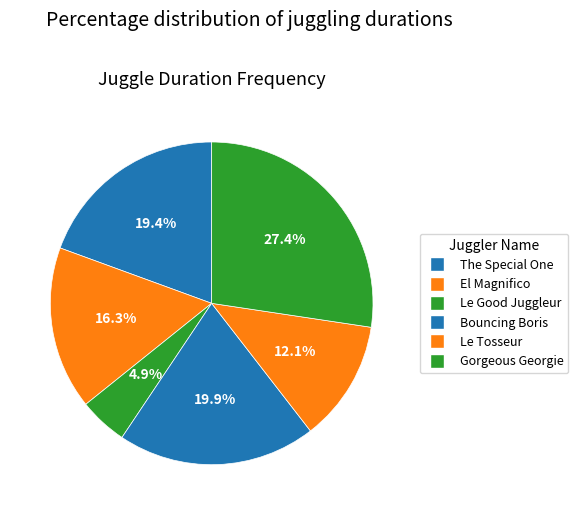

How many segments does this pie chart have?

6